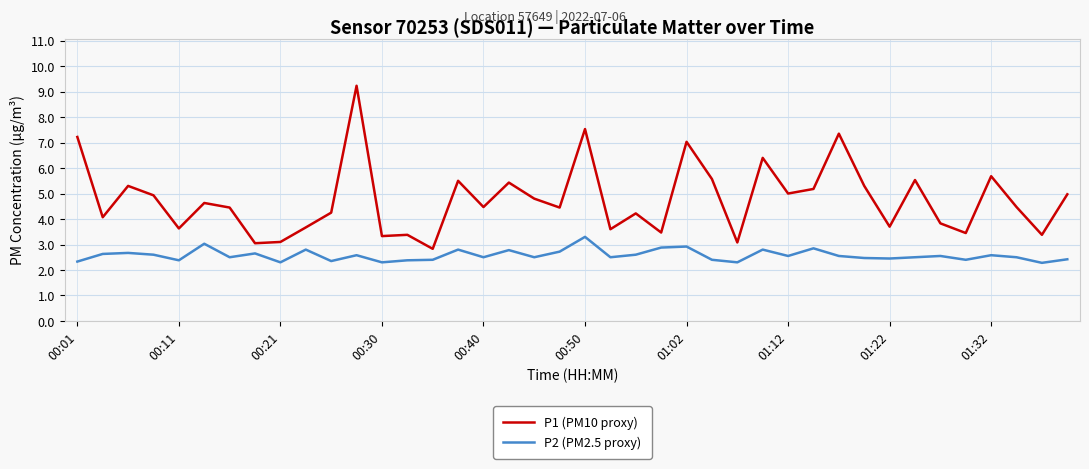

List the series in order of their overall mean, lowest first.

P2 (PM2.5 proxy), P1 (PM10 proxy)